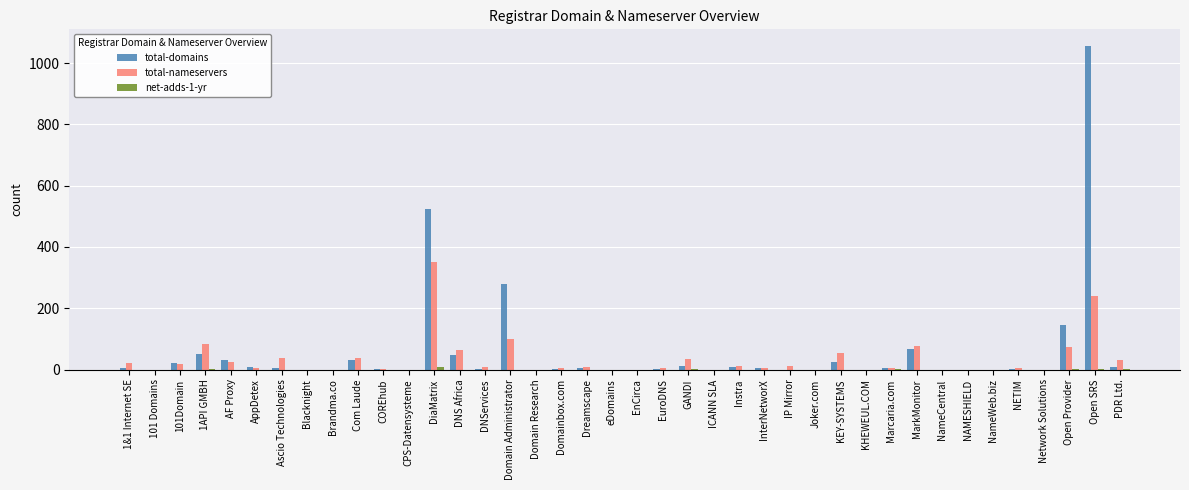

Which series has the widest spread of values?

total-domains